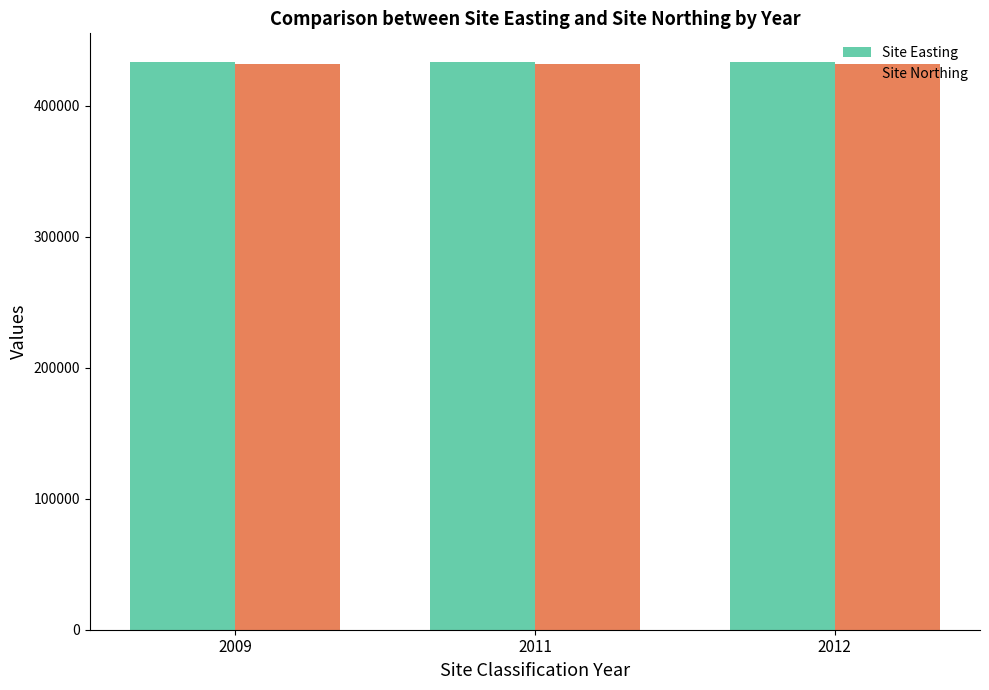

What is the highest value of the Site Easting series?

433788